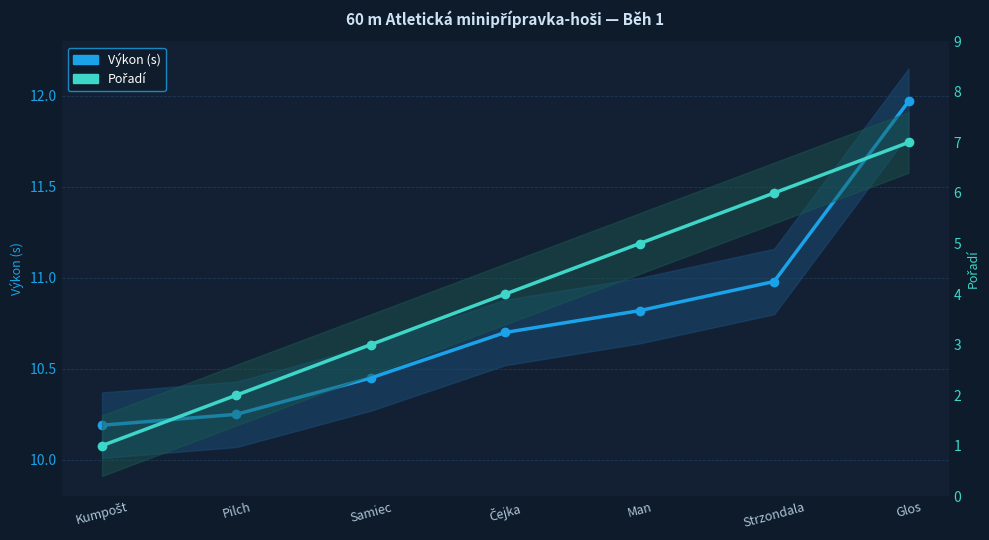

Rank the categories by Výkon (s) value from lowest to highest.

Kumpošt, Pilch, Samiec, Čejka, Man, Strzondala, Glos